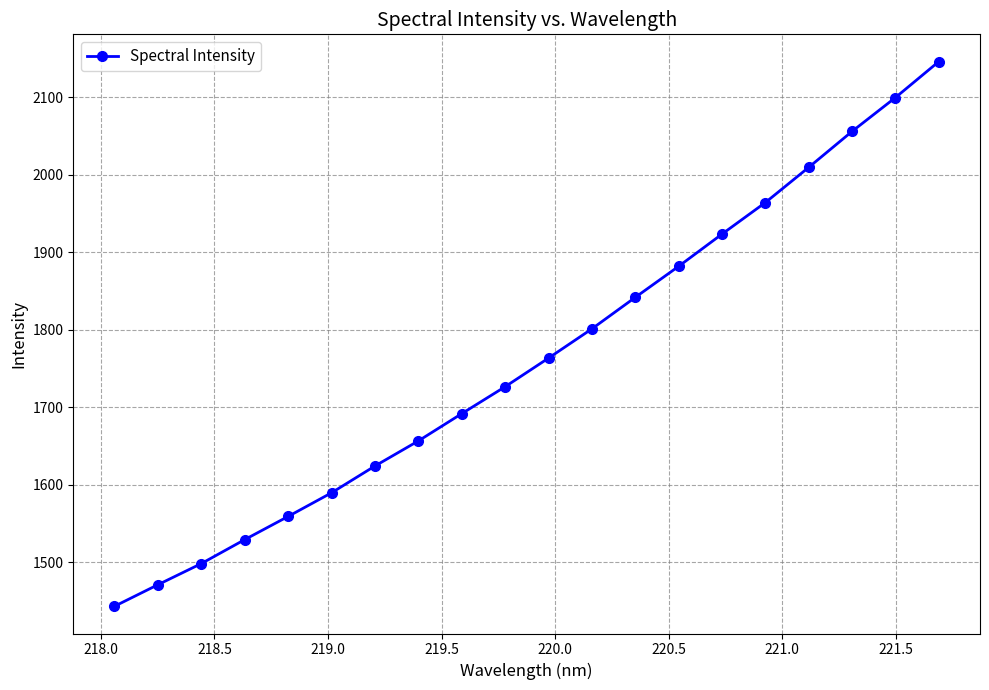

What is the value of the 10th point from the left?

1726.2